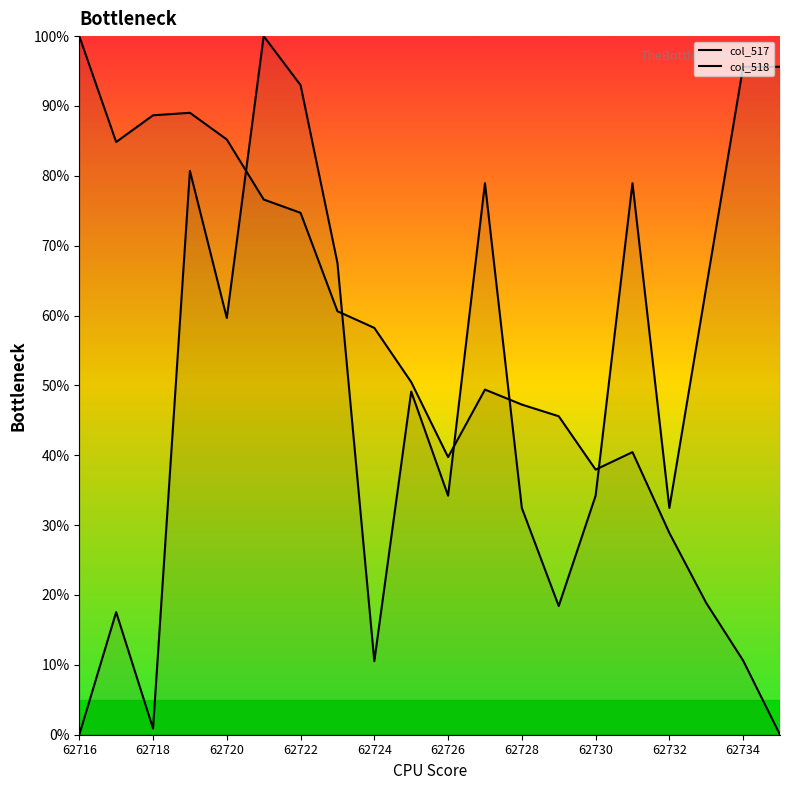

What is the average value of the col_517 series?

54.4